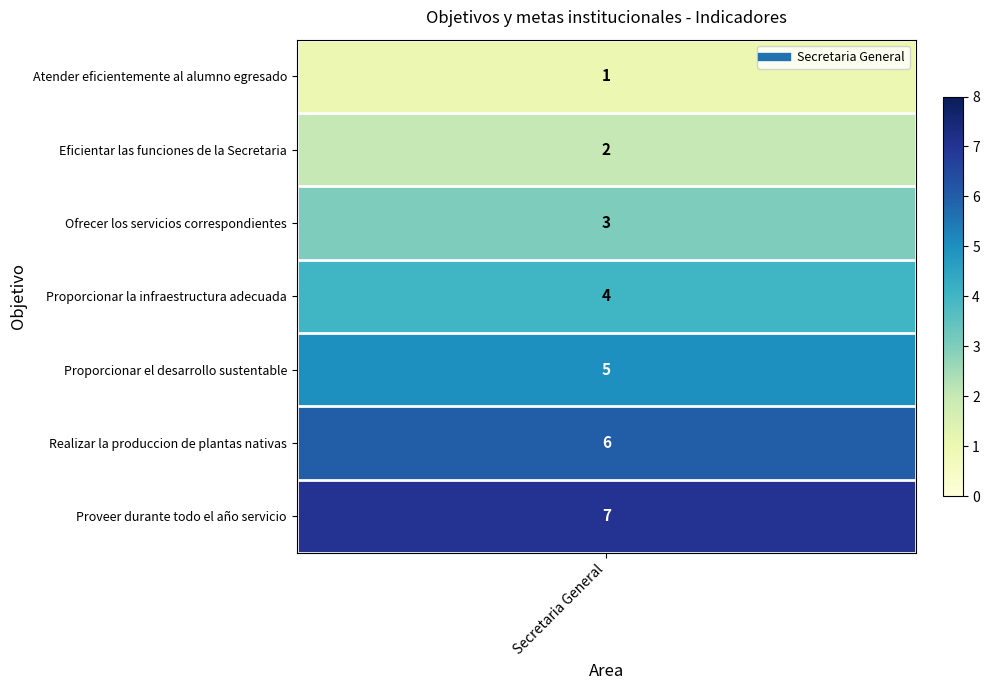

Reading left to right, what are all the values shown in this chart?

1	2	3	4	5	6	7